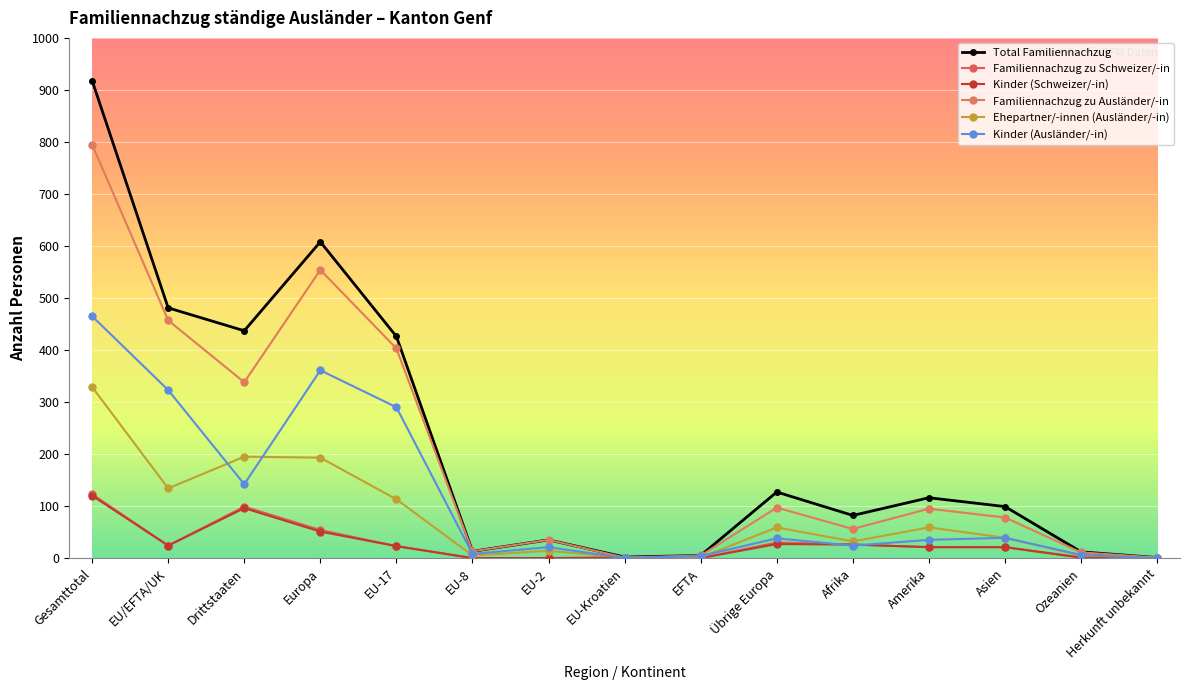

True or false: Kinder (Ausländer/-in) has a value of 35 at Amerika.

True